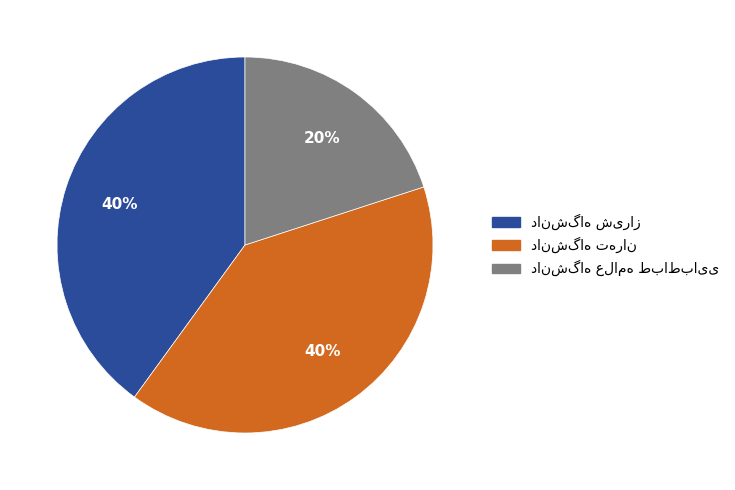

Is there any slice that represents more than half of the pie?

No